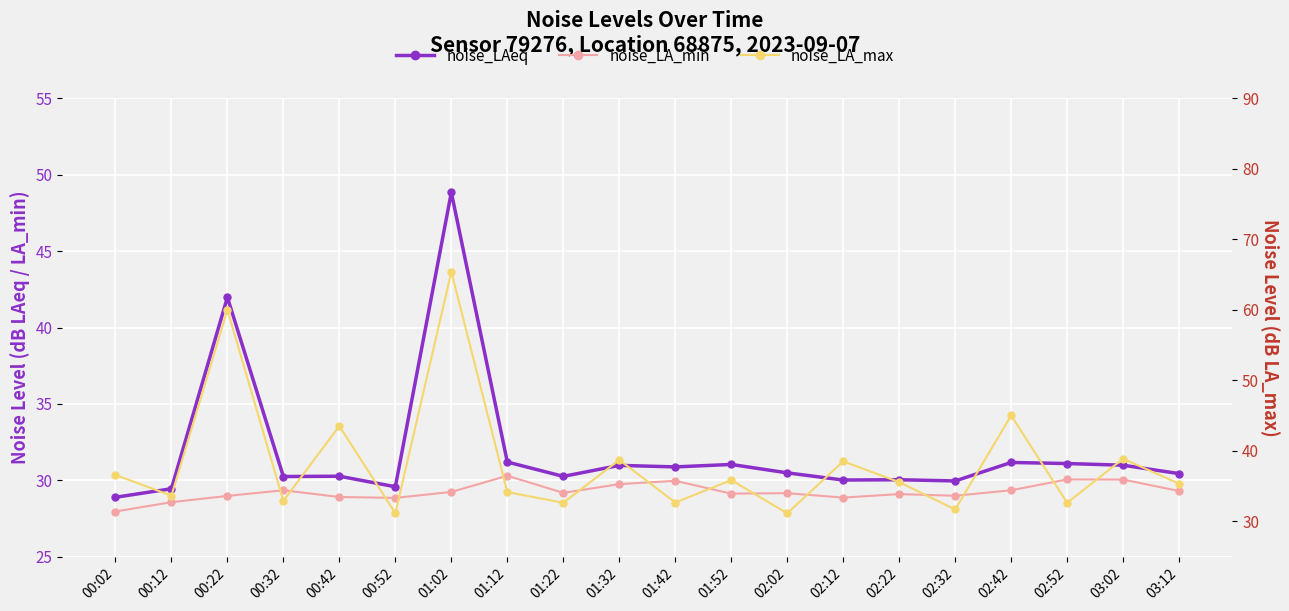

At how many categories does at least one series exceed 62?

1